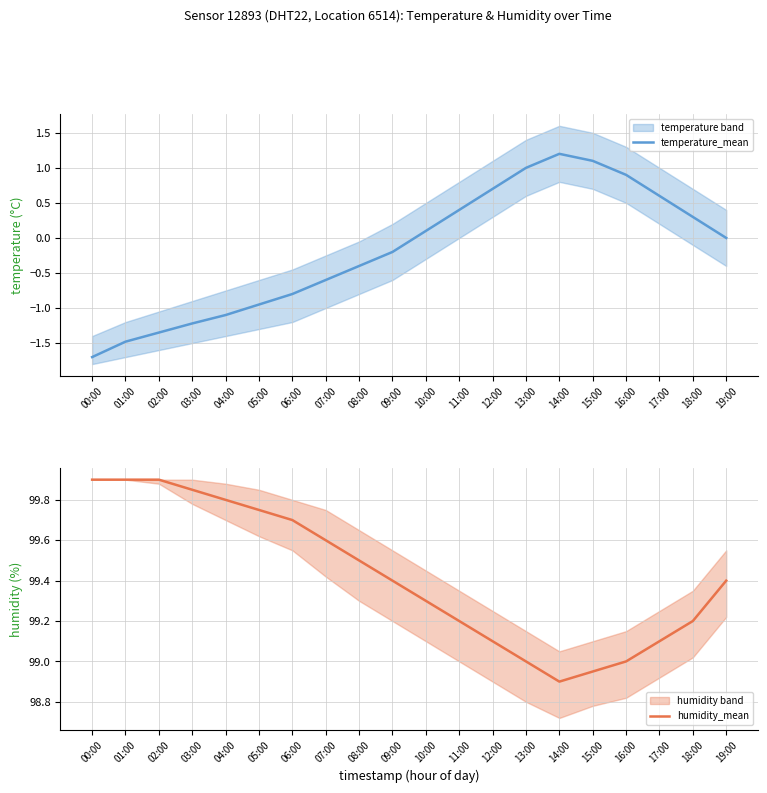

What is the difference between the second highest and second lowest values in the humidity_mean series?

1.0